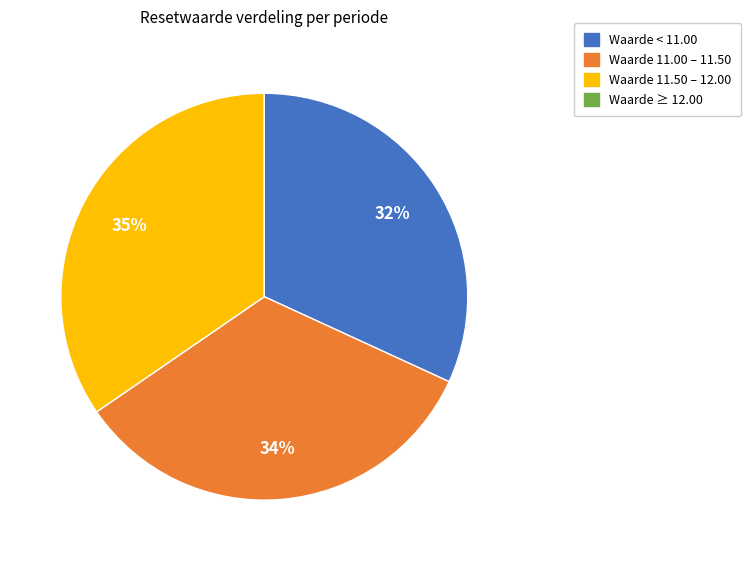

Does any single category account for the majority?

No